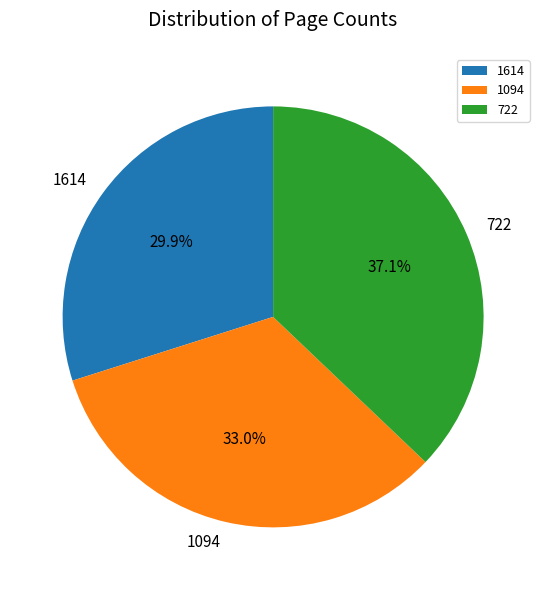

Does any single category account for the majority?

No